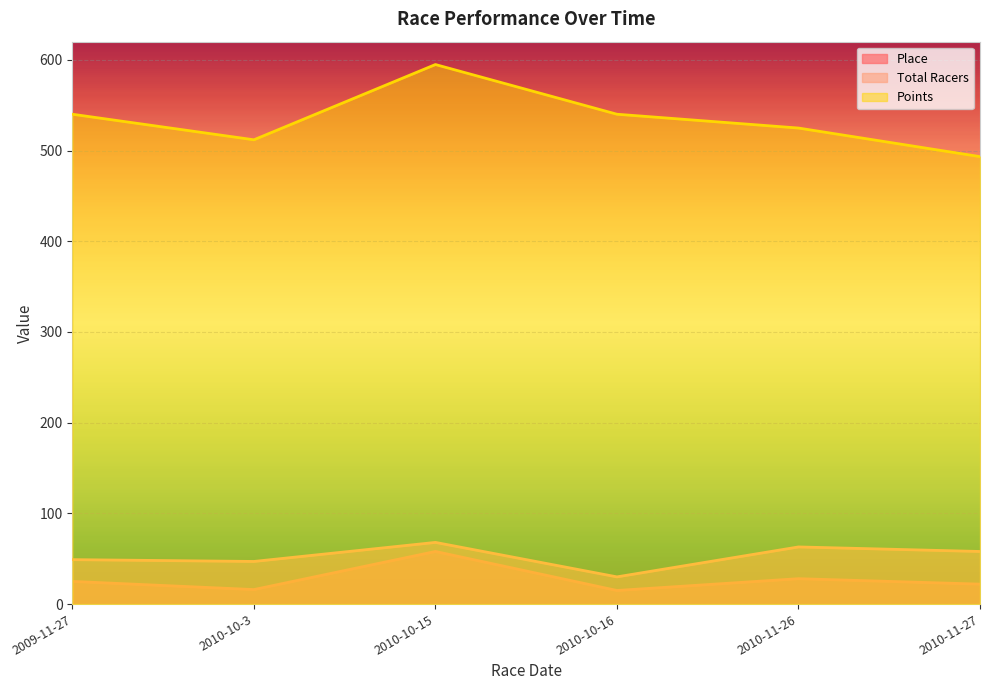

At which category does Place reach its first local peak?

2010-10-15